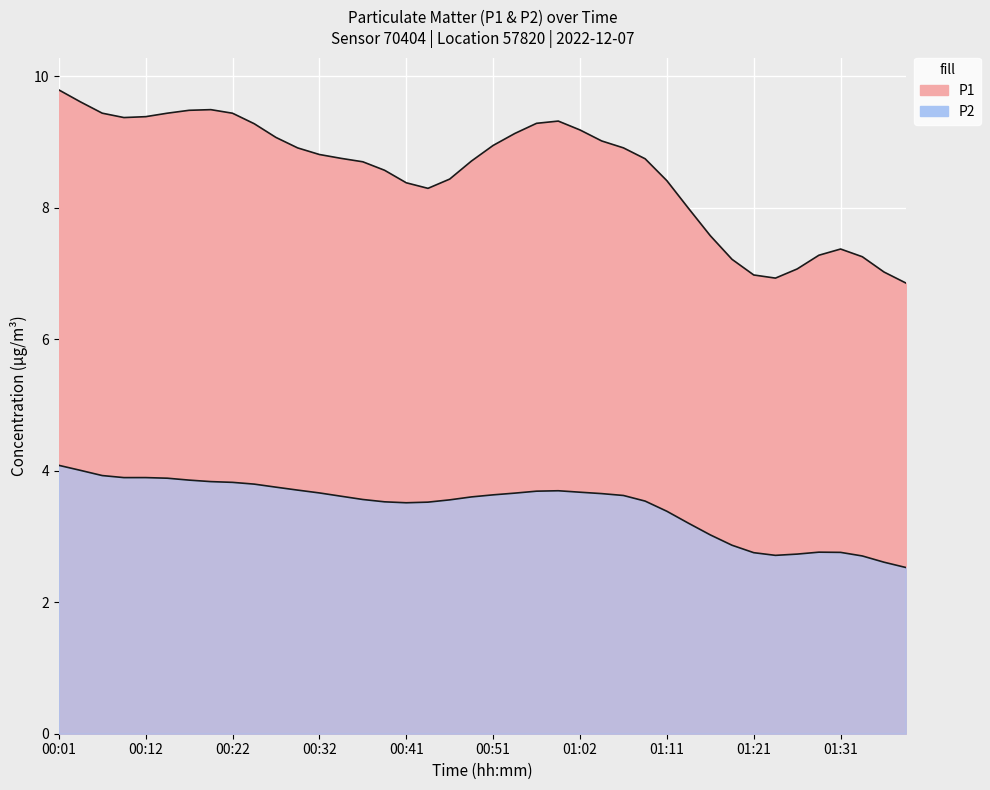

List the series in order of their peak value, highest first.

P1, P2